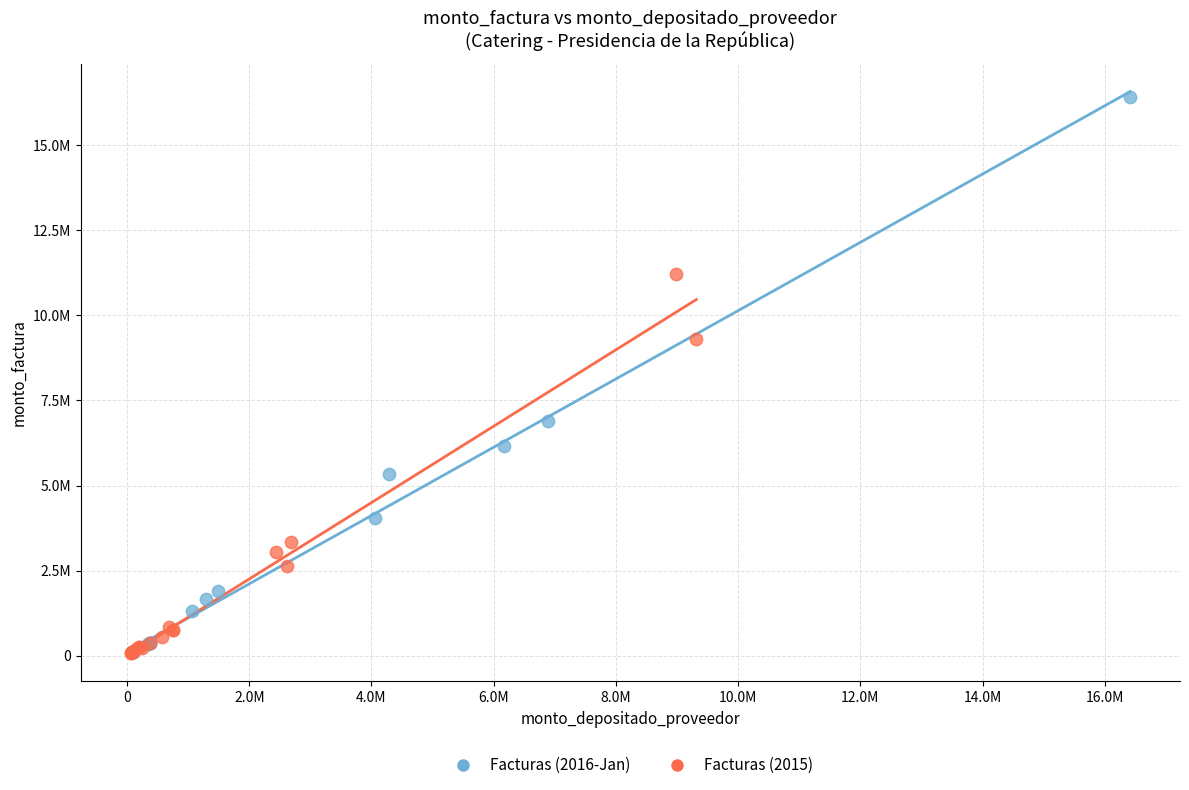

What are all the series names shown in the legend?

Facturas (2016-Jan), Facturas (2015)